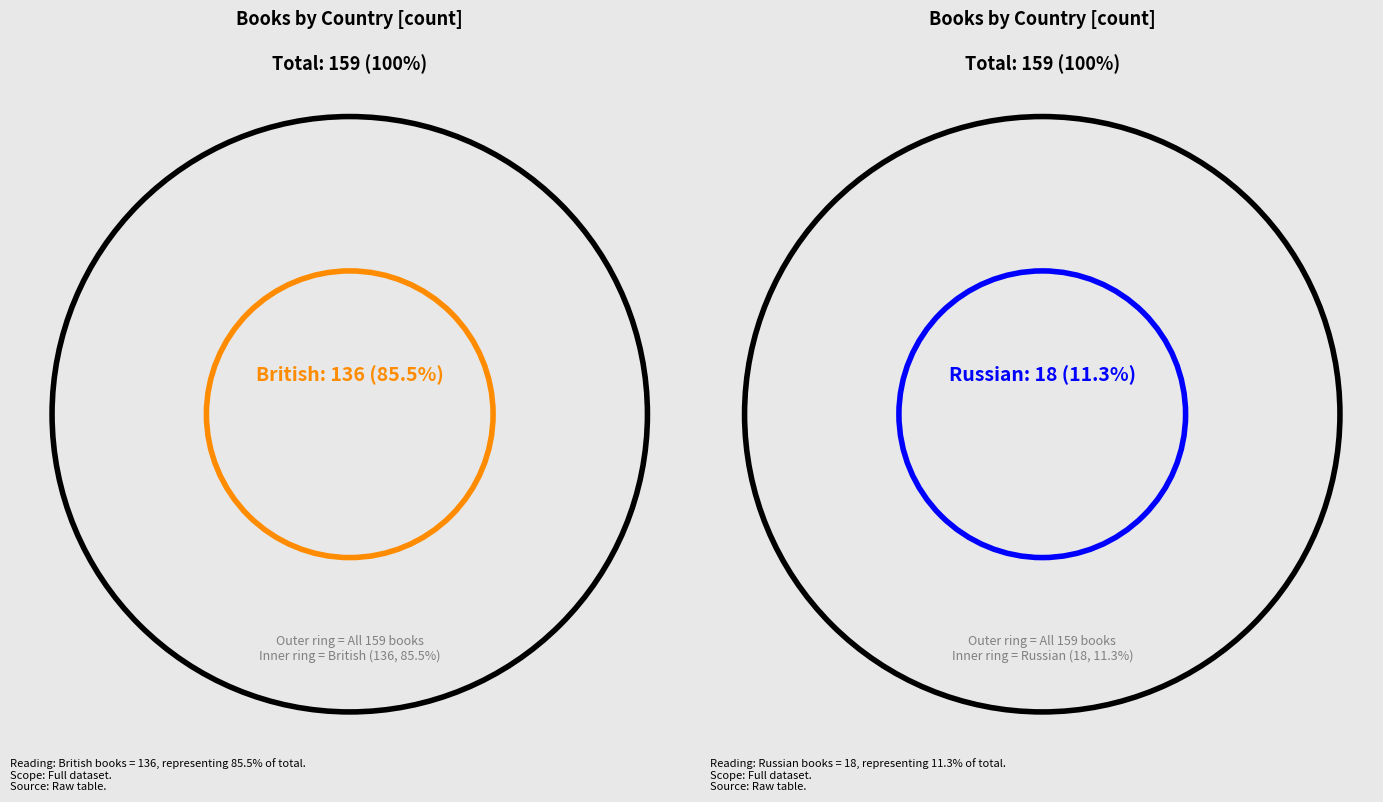

Is it true that British is 93% of the pie?

False